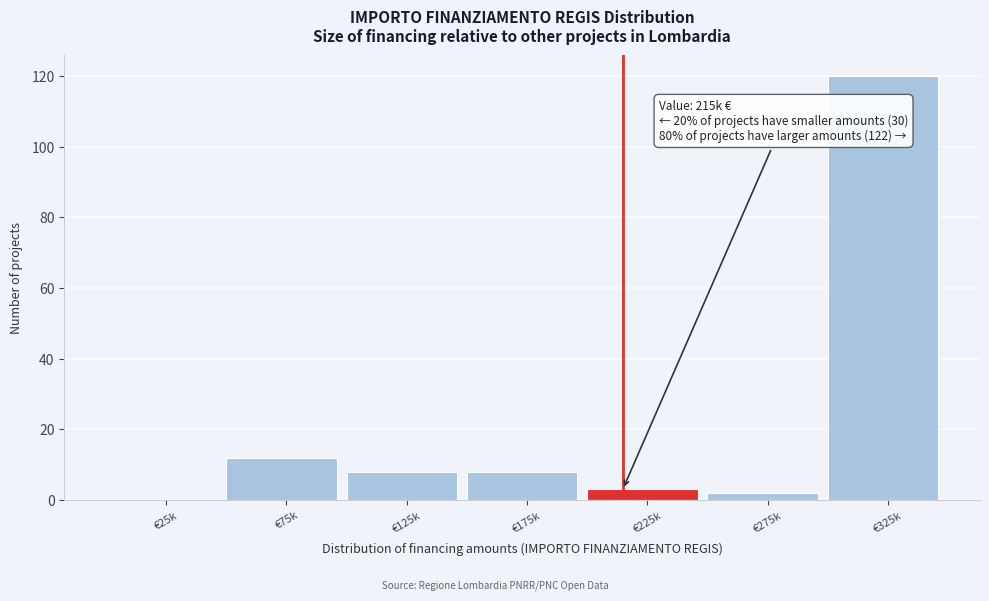

Reading left to right, what are all the values shown in this chart?

€25k=0	€75k=12	€125k=8	€175k=8	€225k=3	€275k=2	€325k=120